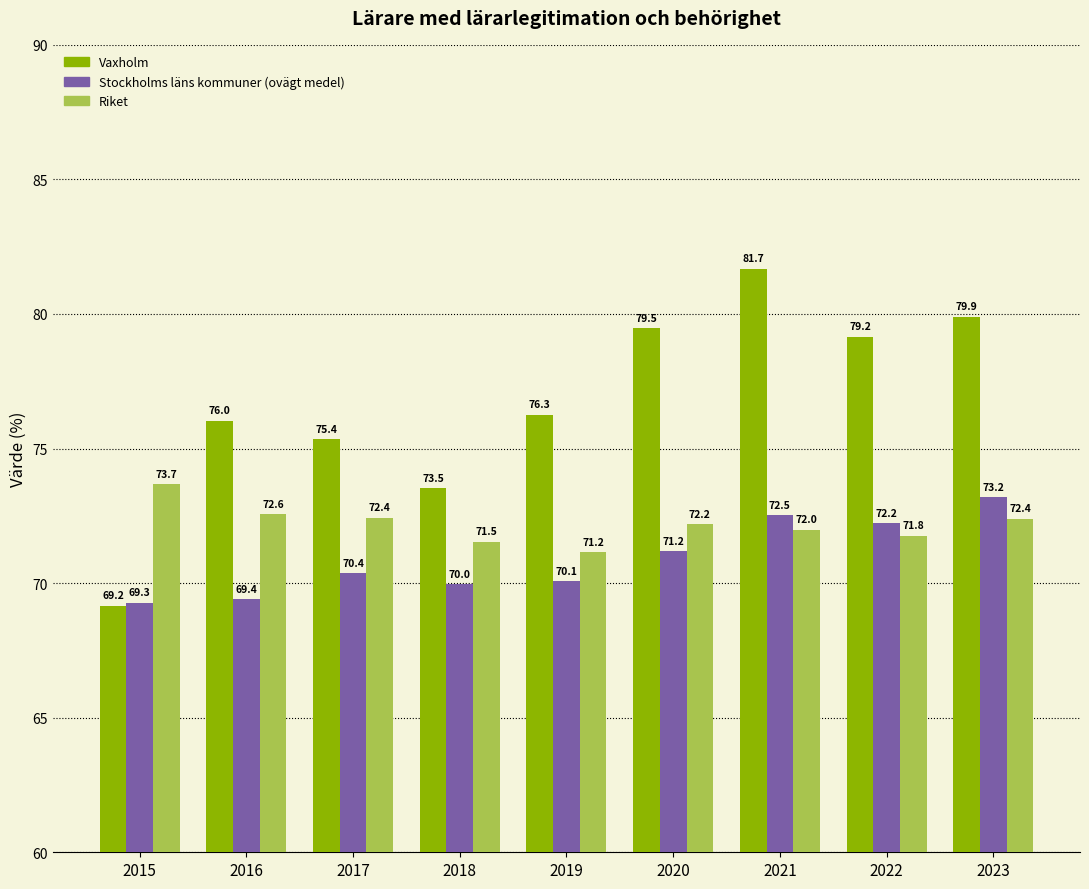

At which category is the sum across all series the highest?

2021